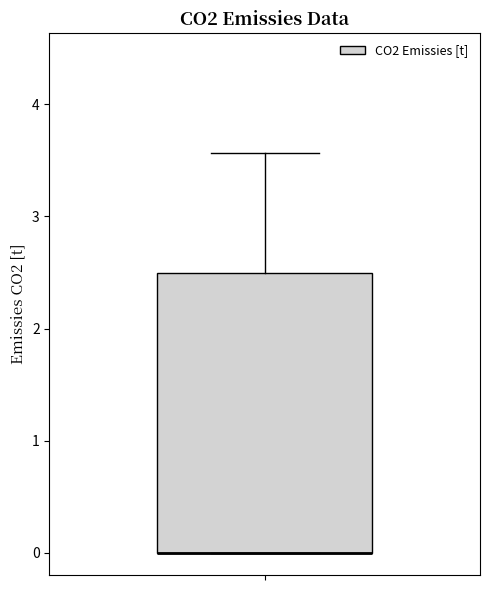

Transcribe this box plot: give where the median line is, the range the box spans, and where the two whiskers end, as read against the y-axis. The values are not printed on the chart, so give them approximately, as read against the axis.

median 0.0 (drawn on the box's lower edge), box 0.0 to 2.5, whiskers 0.0 to 3.6